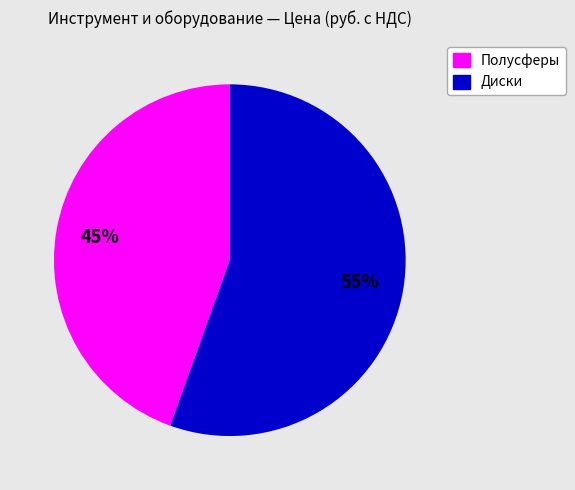

How many slices are in this pie chart?

2